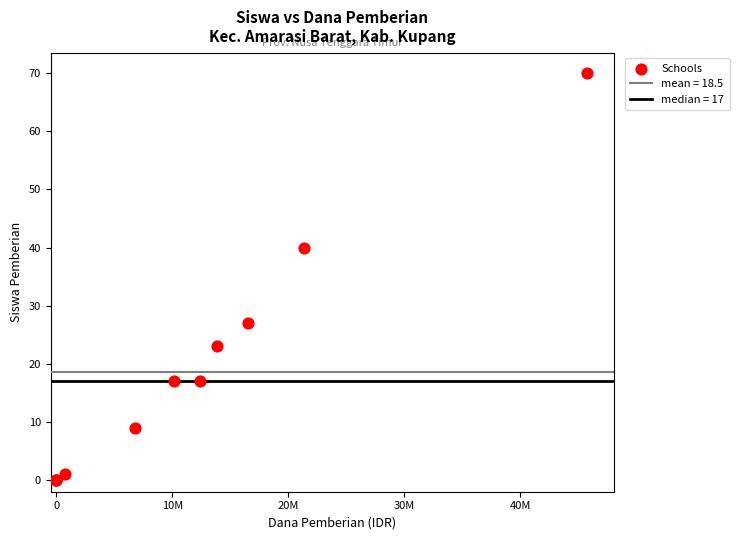

What Y value in the scatter plot is closest to 35?

40